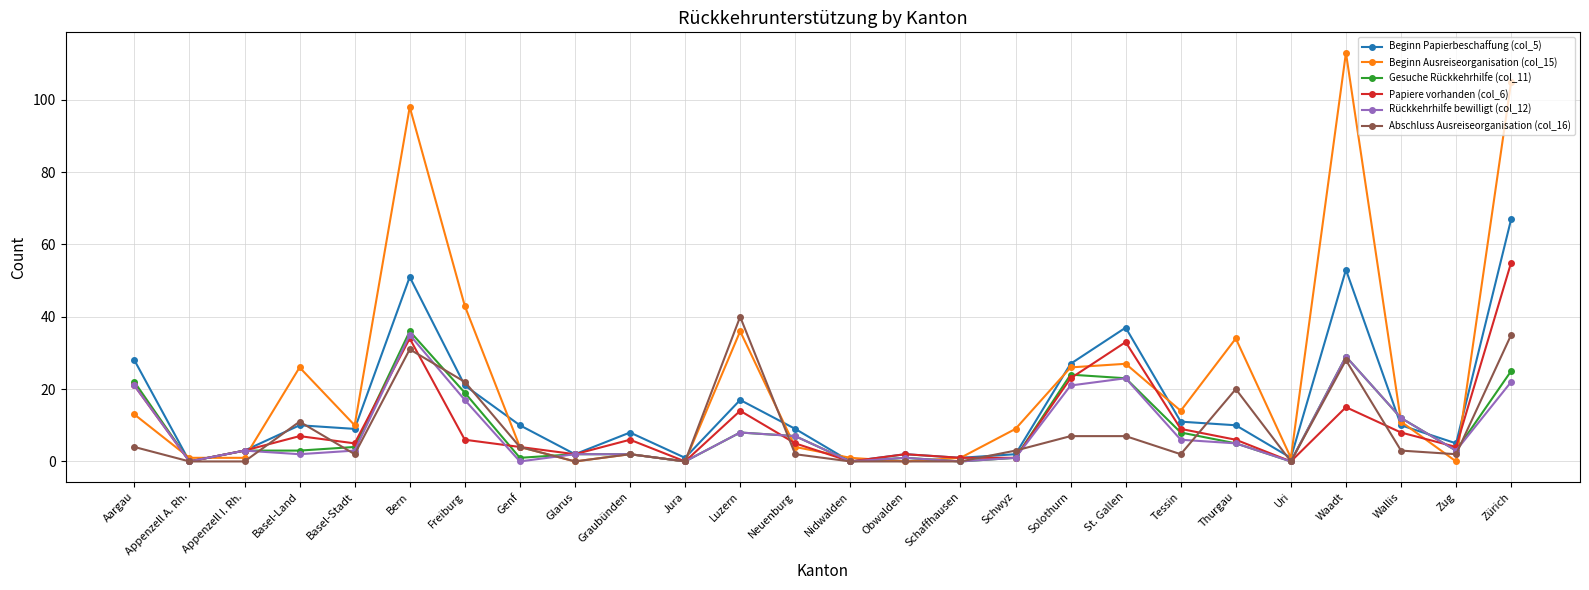

Which category has the highest value across all series?

Waadt